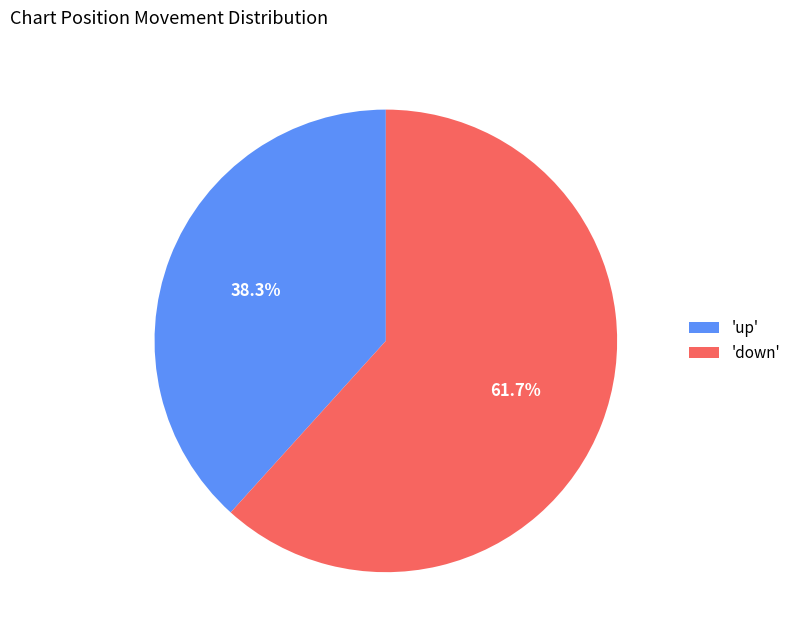

Count the number of slices in the pie.

2